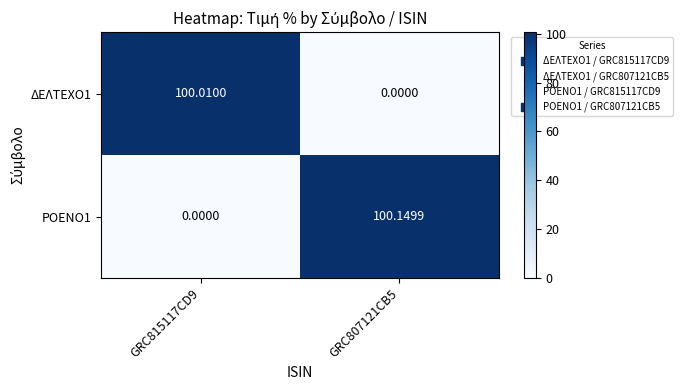

Reading left to right, what are all the values shown in this chart?

ΔΕΛΤΕΧΟ1: GRC815117CD9=100.0	GRC807121CB5=0.0
ΡΟΕΝΟ1: GRC815117CD9=0.0	GRC807121CB5=100.1